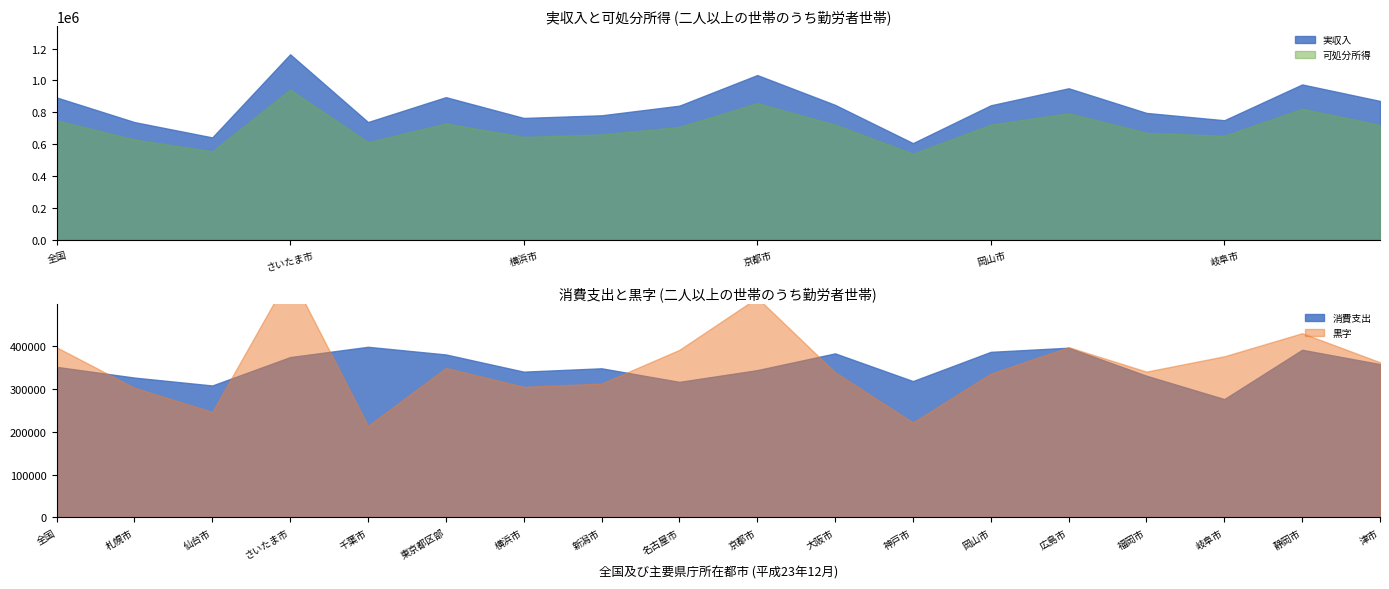

What is the lowest value of the 実収入 series?

606479